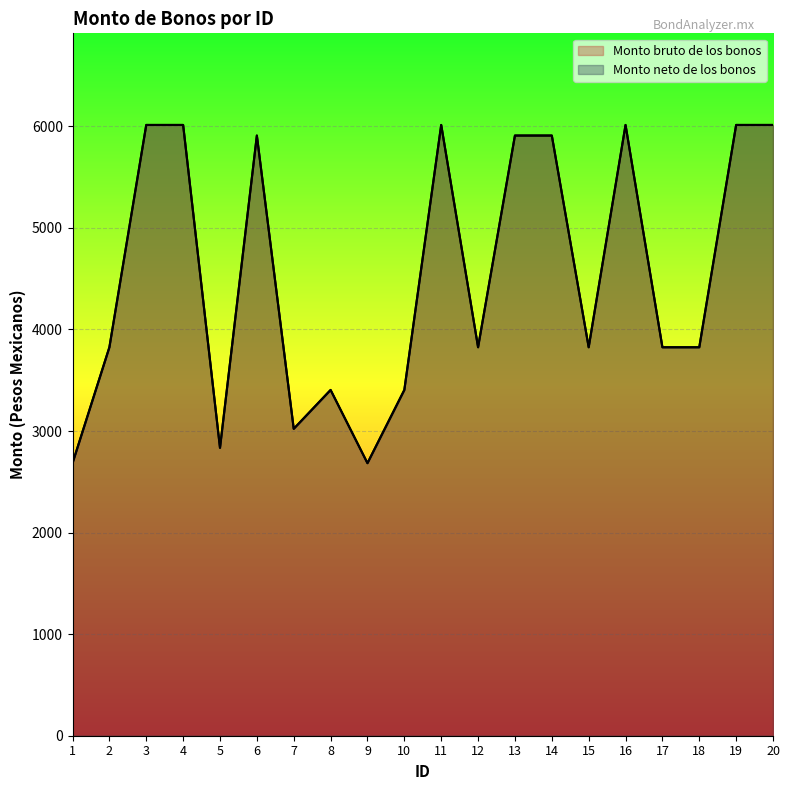

Reading left to right, list all the values displayed in this chart.

Monto bruto de los bonos (line): 1=2683.5	2=3824.8	3=6013.6	4=6013.6	5=2834.7	6=5909.4	7=3021.8	8=3404.6	9=2683.7	10=3404.6	11=6013.6	12=3824.8	13=5909.4	14=5909.4	15=3824.8	16=6013.6	17=3824.8	18=3824.8	19=6013.6	20=6013.6
Monto neto de los bonos (line): 1=2683.5	2=3824.8	3=6013.6	4=6013.6	5=2834.7	6=5909.4	7=3021.8	8=3404.6	9=2683.7	10=3404.6	11=6013.6	12=3824.8	13=5909.4	14=5909.4	15=3824.8	16=6013.6	17=3824.8	18=3824.8	19=6013.6	20=6013.6